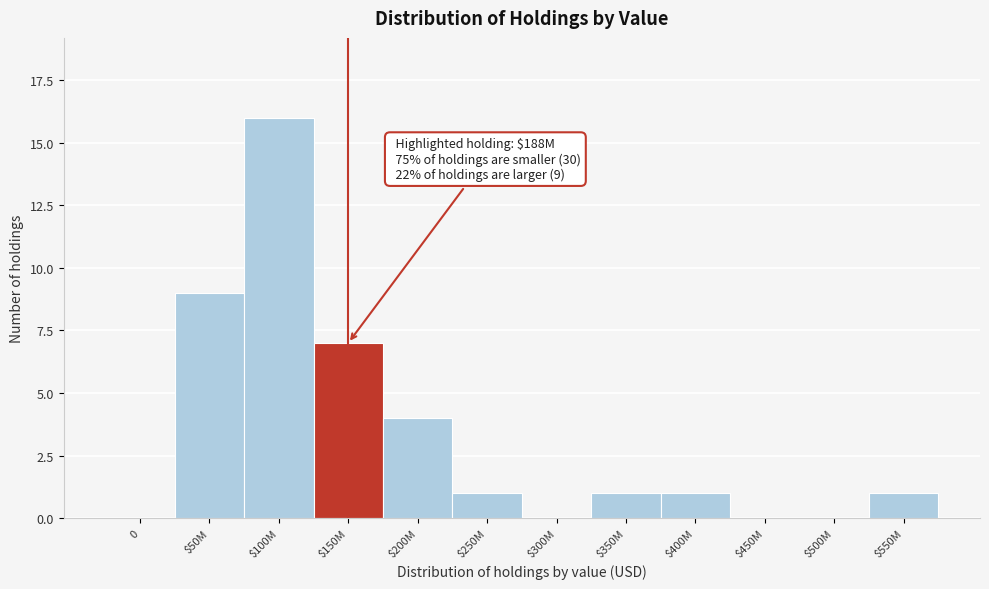

What is the change in value from 0 to $50M?

+9